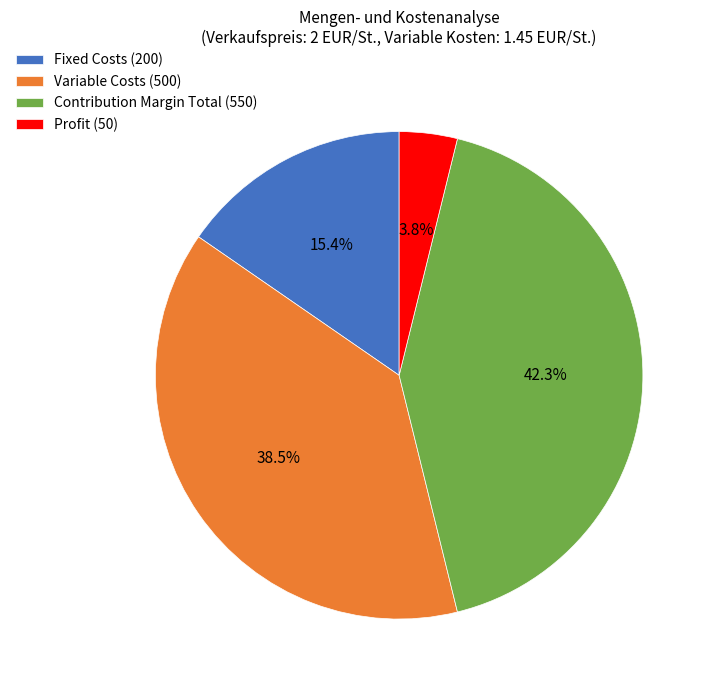

What is the largest slice in the pie chart?

Contribution Margin Total (550)